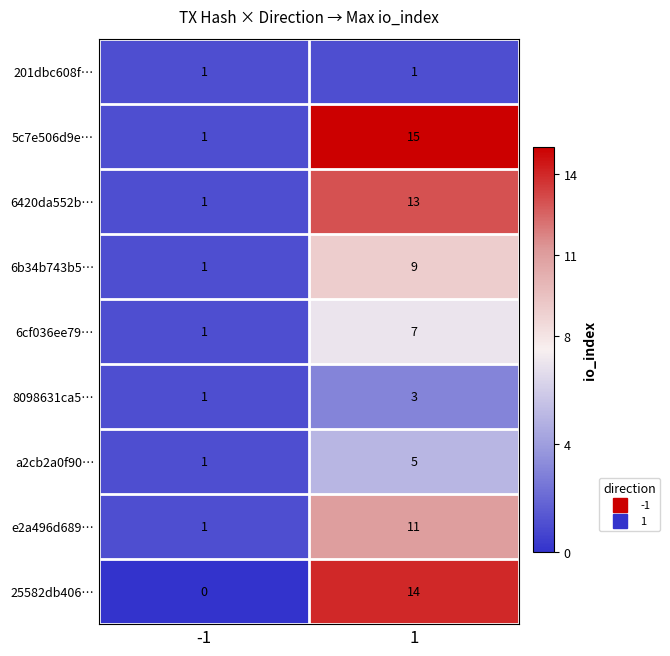

Reading right to left, what are all the values shown in this chart?

201dbc608f…: 1=1	-1=1
5c7e506d9e…: 1=15	-1=1
6420da552b…: 1=13	-1=1
6b34b743b5…: 1=9	-1=1
6cf036ee79…: 1=7	-1=1
8098631ca5…: 1=3	-1=1
a2cb2a0f90…: 1=5	-1=1
e2a496d689…: 1=11	-1=1
25582db406…: 1=14	-1=0